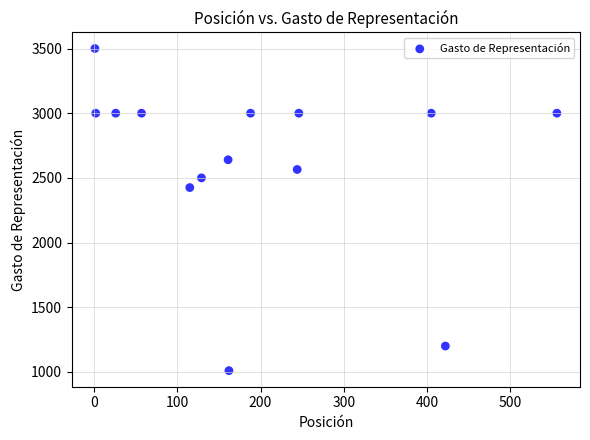

What is the range of Y values (max minus min)?

2490